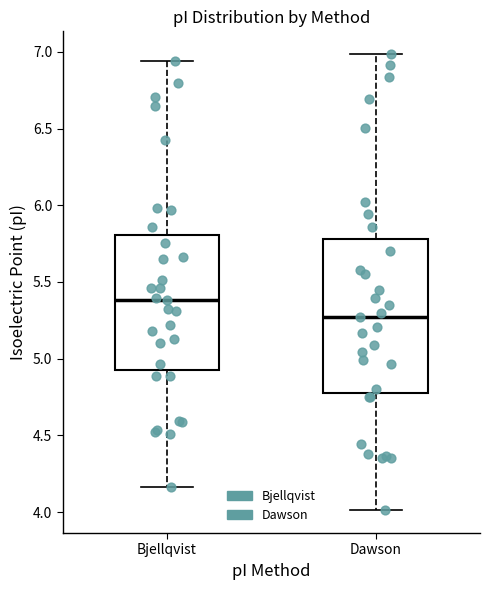

Where does the upper whisker of the box for Dawson end on the y-axis? The values are not printed on the chart, so give them approximately, as read against the axis.

7.00